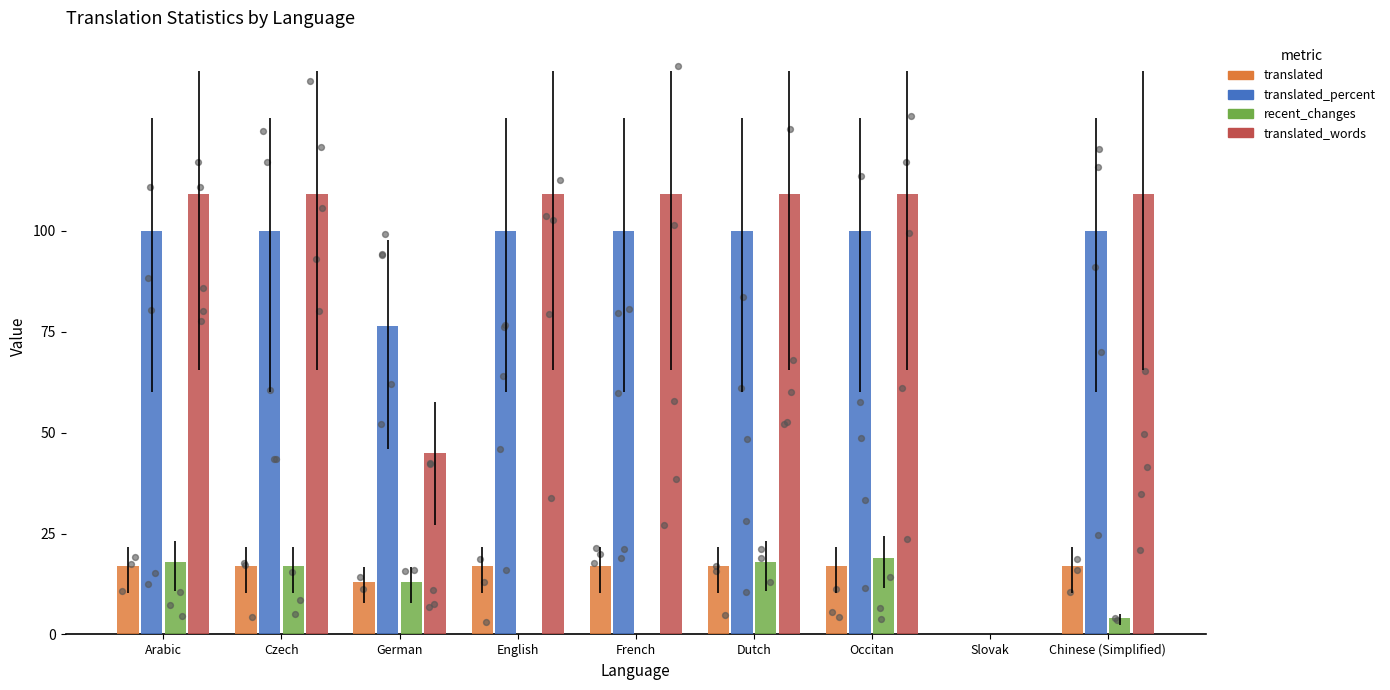

Which series has the largest total across all categories?

translated_words